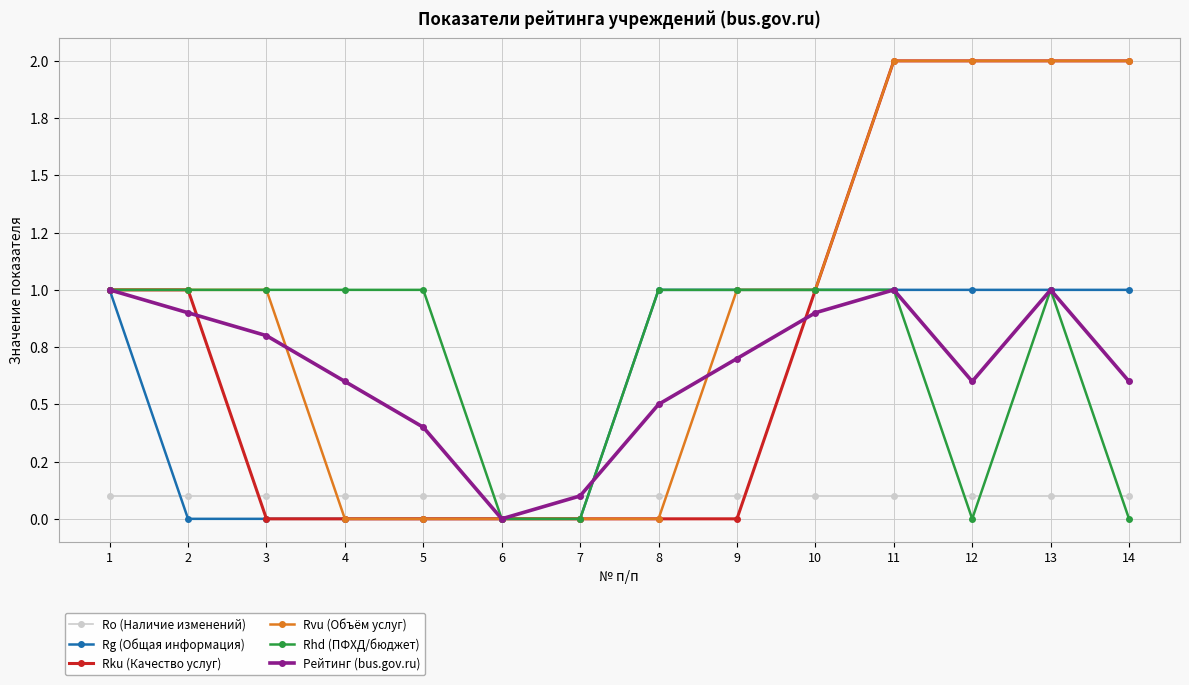

Is this an area chart (filled region under the line)?

No